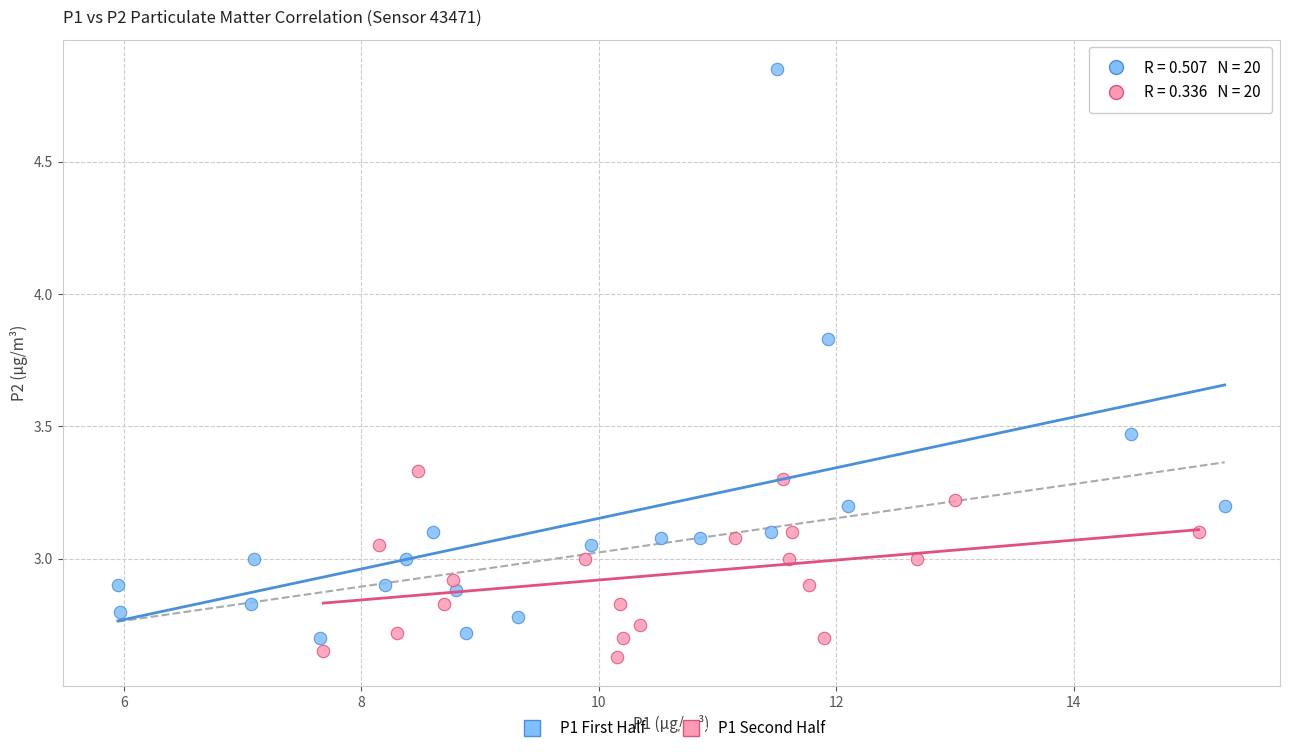

Which series has the widest spread of Y values?

P1 First Half